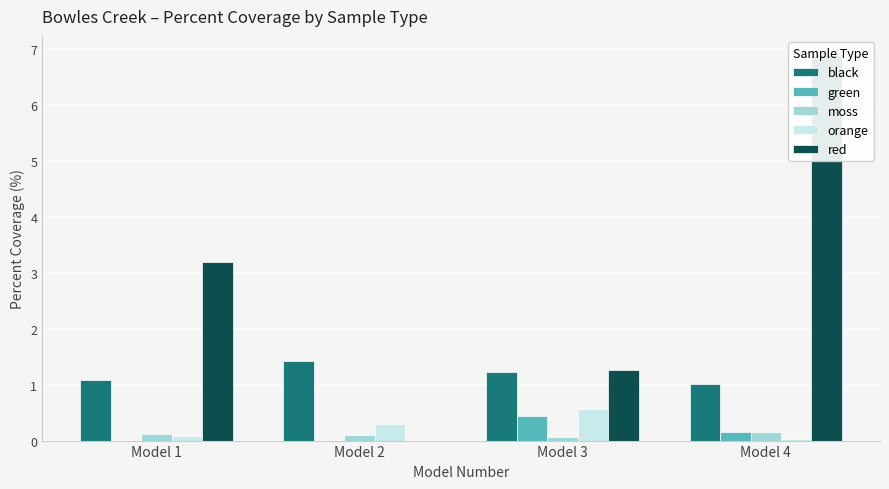

Reading left to right, what are all the values shown in this chart?

black: 1.1	1.4	1.2	1.0
green: 0.0	0.0	0.4	0.2
moss: 0.1	0.1	0.1	0.2
orange: 0.1	0.3	0.6	0.0
red: 3.2	0.0	1.3	6.9